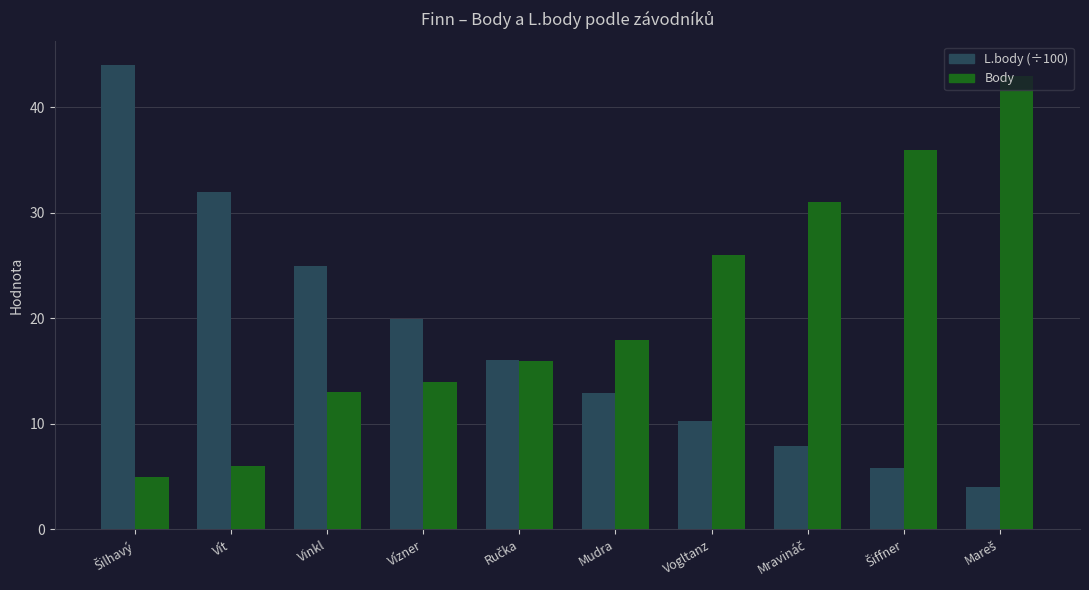

What is the minimum value for L.body (÷100)?

4.0